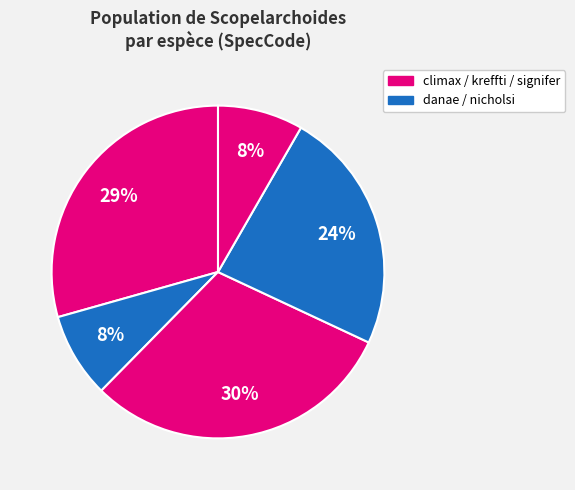

Count the number of slices in the pie.

5